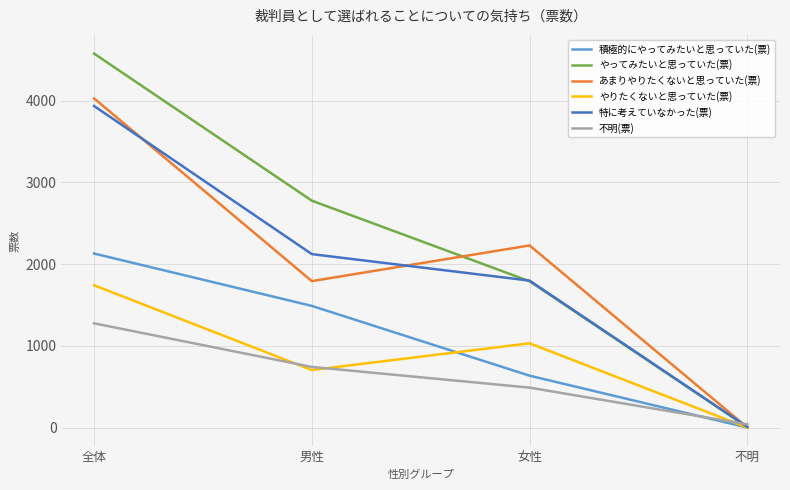

What is the sum of all やってみたいと思っていた(票) values?

9148